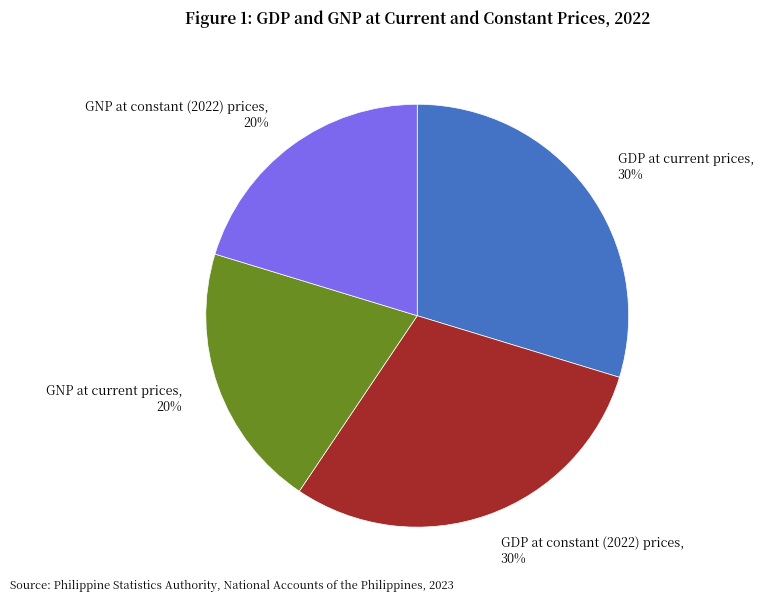

Is it true that GNP at current prices is 20% of the pie?

True